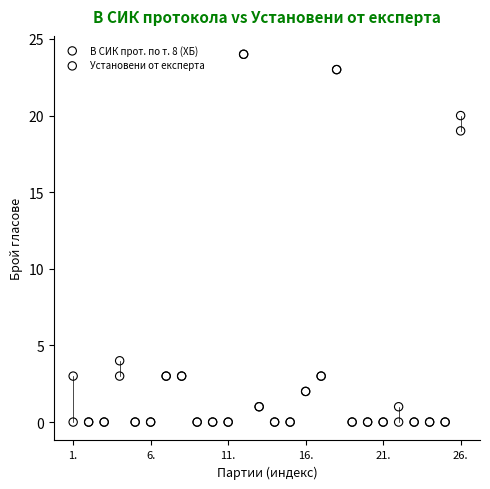

Across all series, what Y value is closest to 12?

19